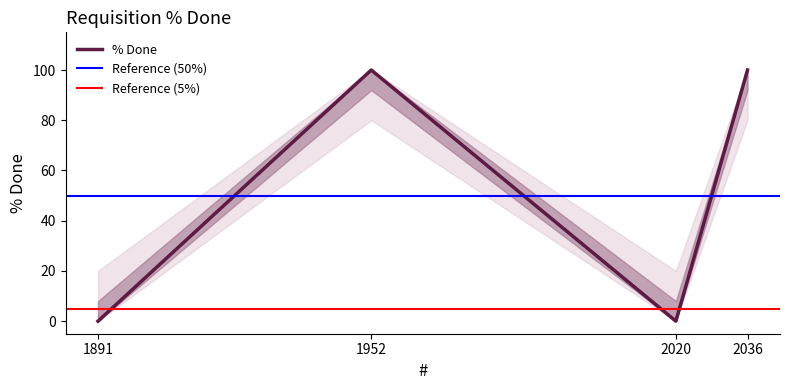

What is the average value?

50